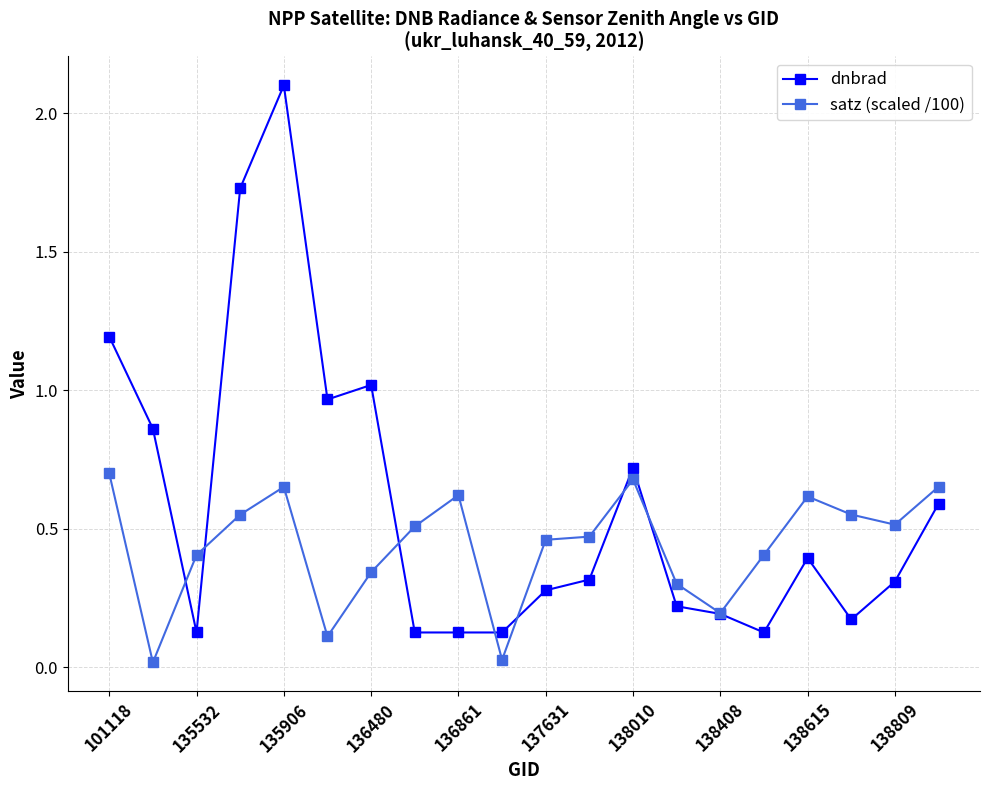

Which series has the largest range (max minus min)?

dnbrad